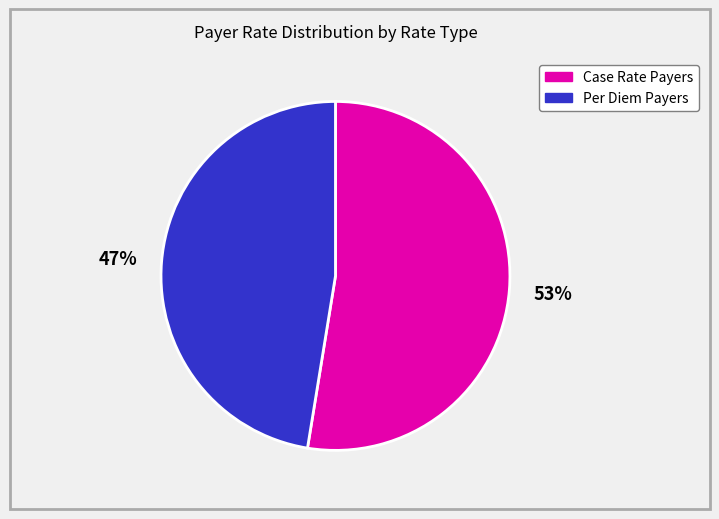

To the nearest percent, what is the average slice percentage?

50%